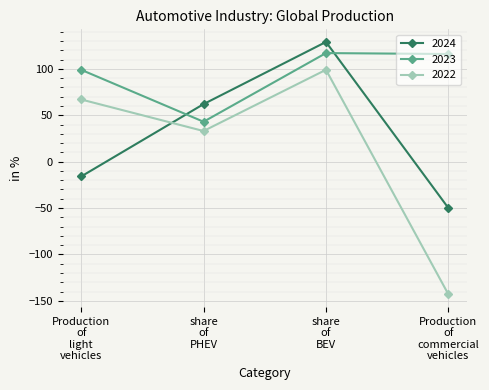

Rank the series by their maximum value, from highest to lowest.

2024, 2023, 2022